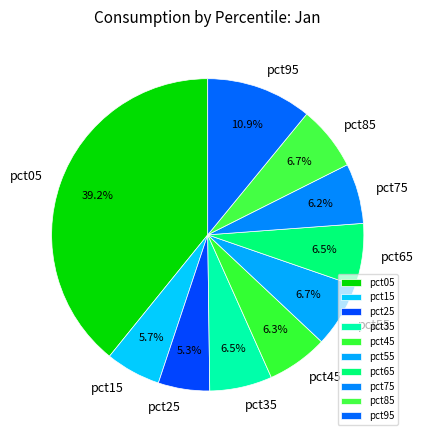

To the nearest percent, what is the combined percentage of pct75 and pct05?

45%